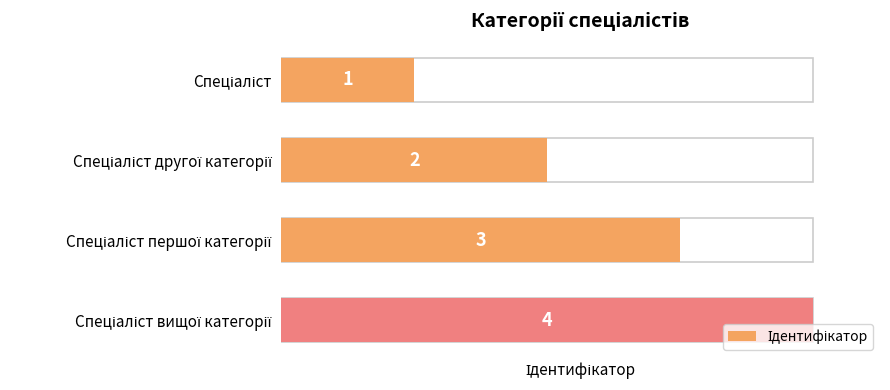

What is the difference between the values at Спеціаліст вищої категорії and Спеціаліст першої категорії?

1